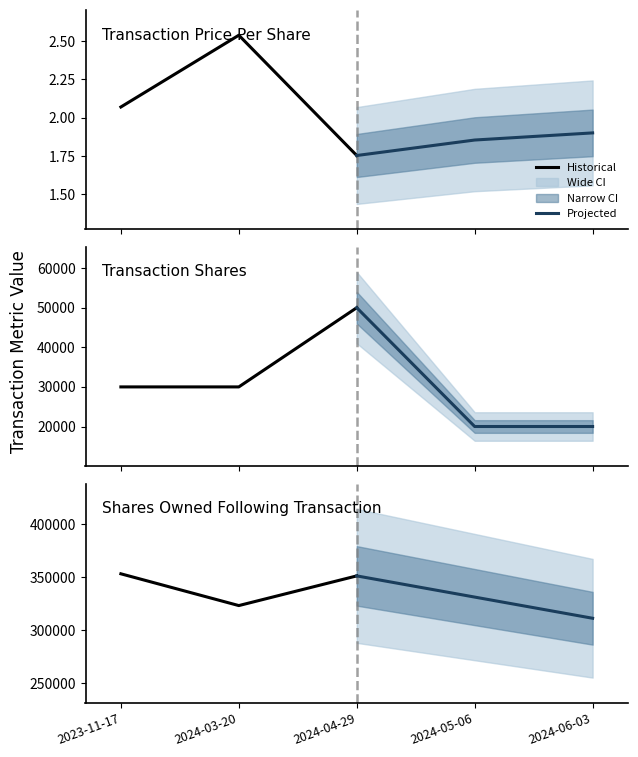

Which has a higher value, 2023-11-17 or 2024-03-20?

2023-11-17